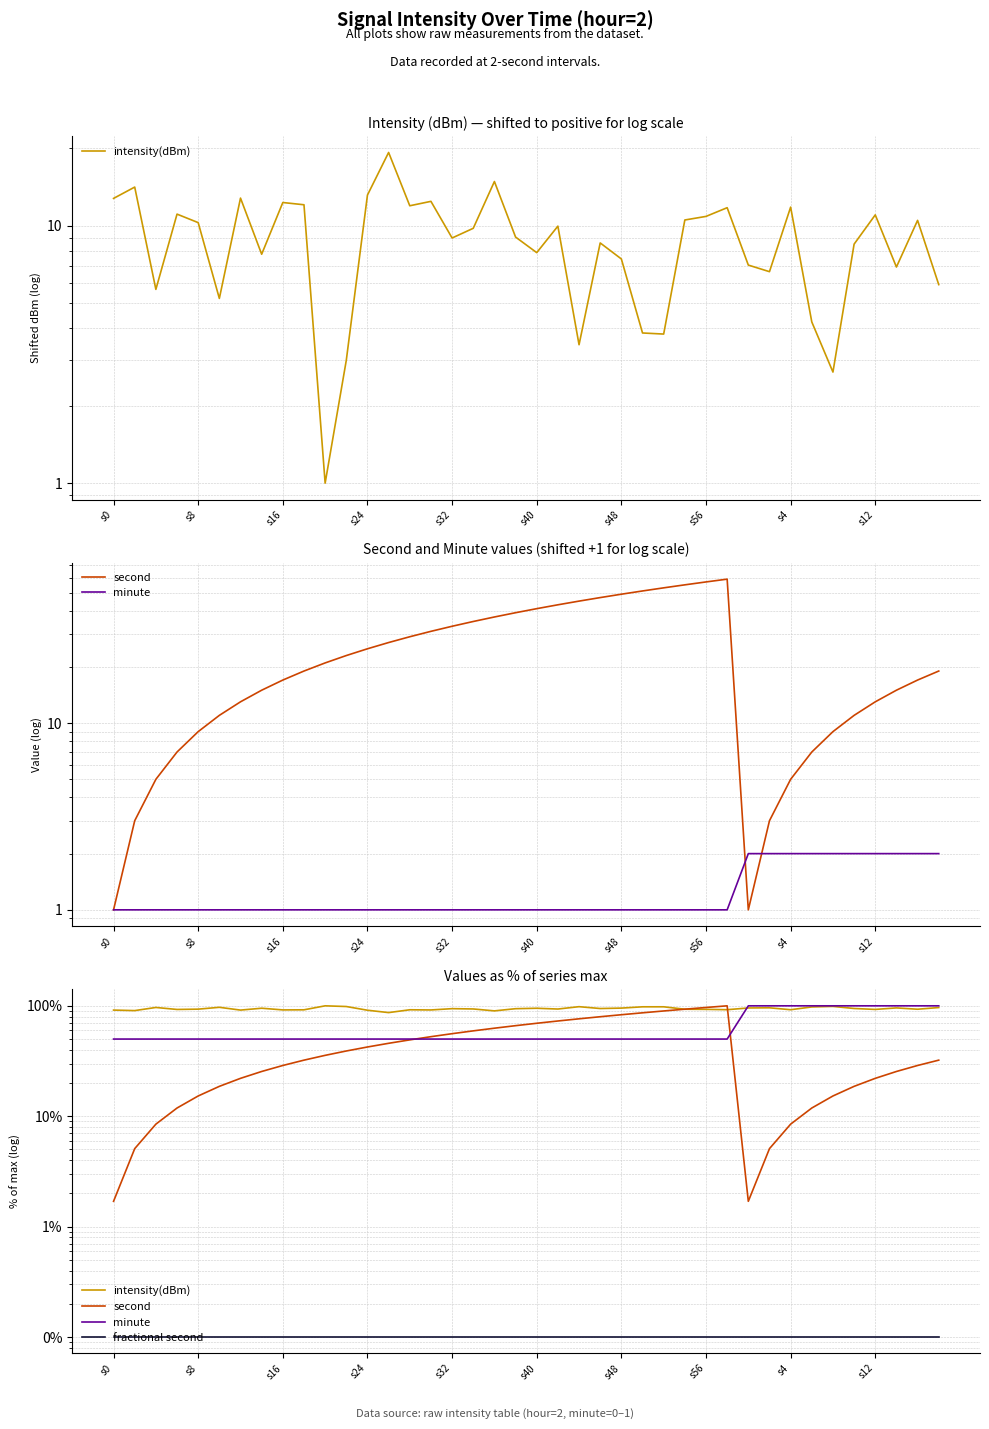

Which label corresponds to the smallest value in the chart?

s0